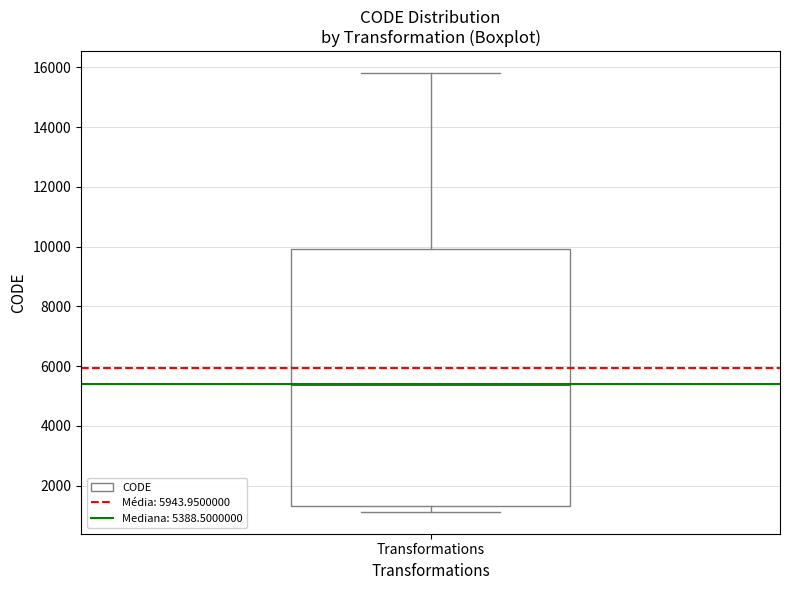

Transcribe this box plot: give where the median line is, the range the box spans, and where the two whiskers end, as read against the y-axis. The values are not printed on the chart, so give them approximately, as read against the axis.

median 5400, box 1400 to 10000, whiskers 1200 to 15800